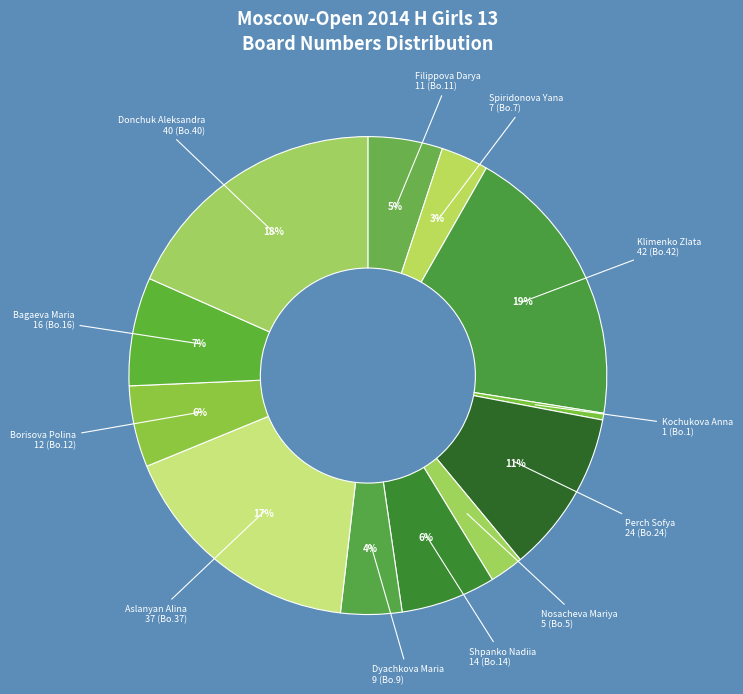

What percentage is the Dyachkova Maria slice, to the nearest percent?

4%